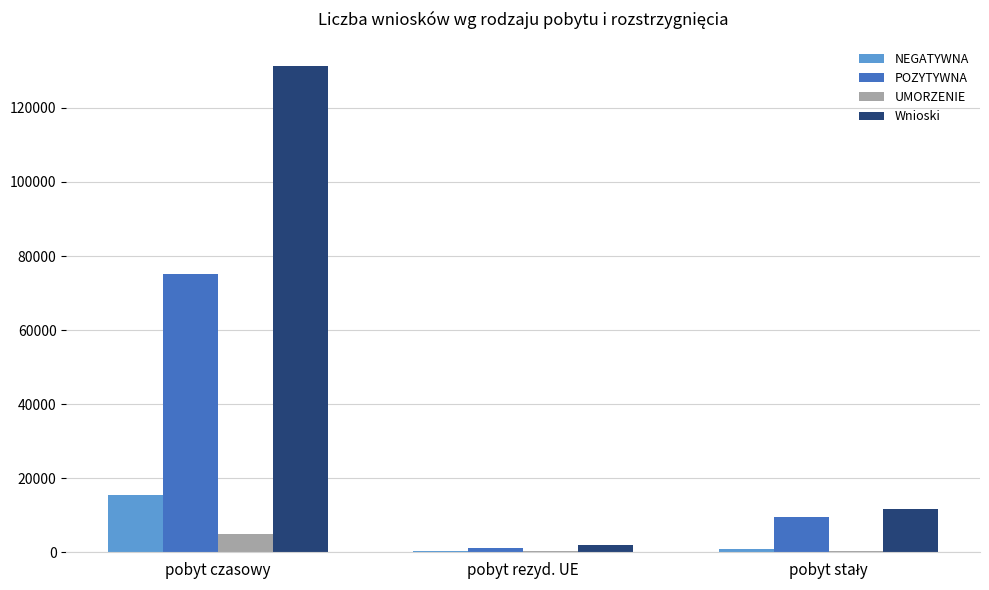

Which category has the highest value across all series?

pobyt czasowy